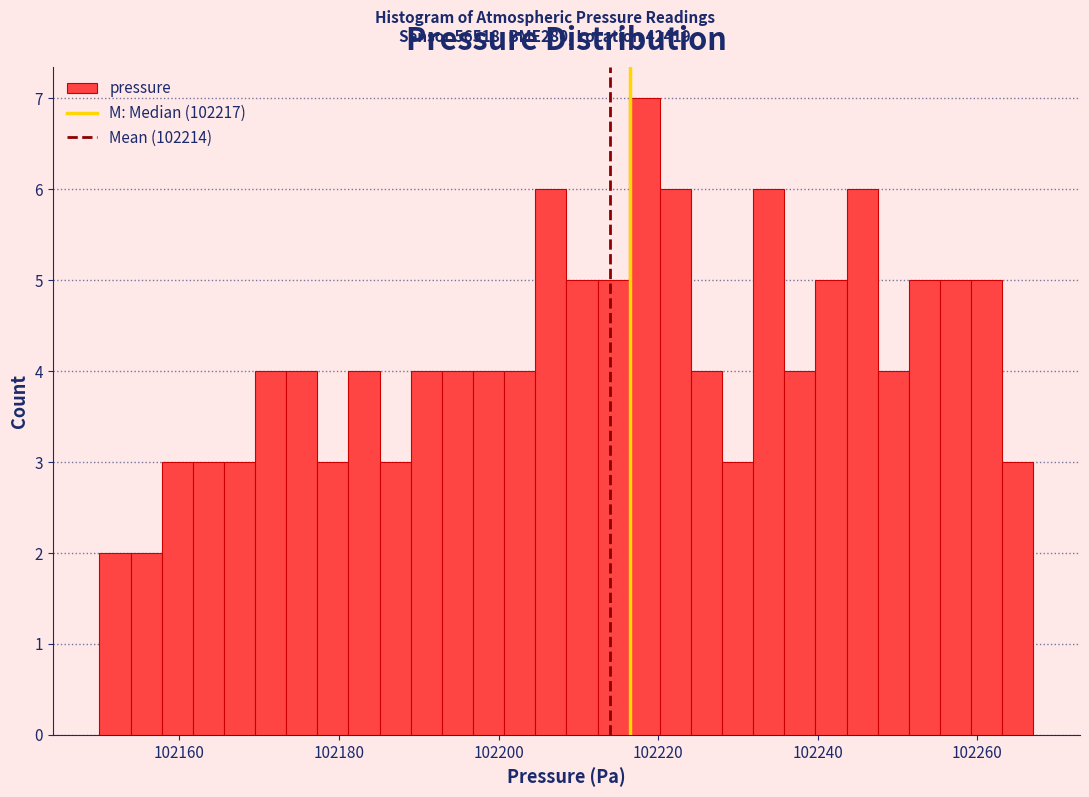

Read against the x-axis, roughly where is the centre of the tallest bar?

102218